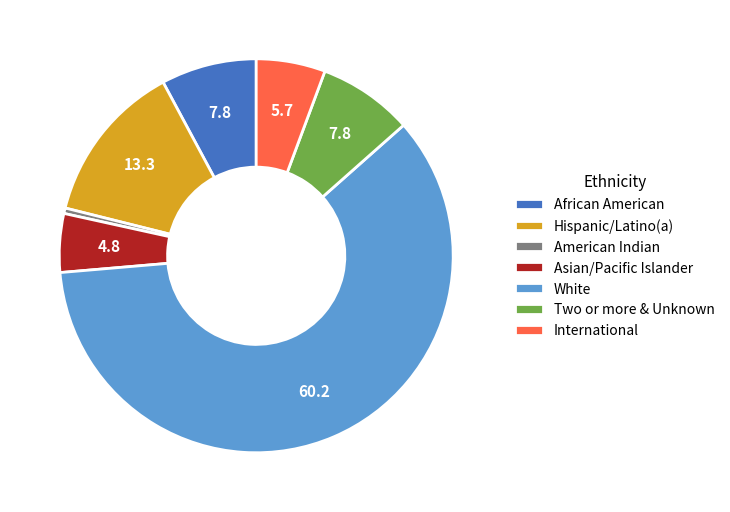

Is there a majority slice in this chart?

Yes